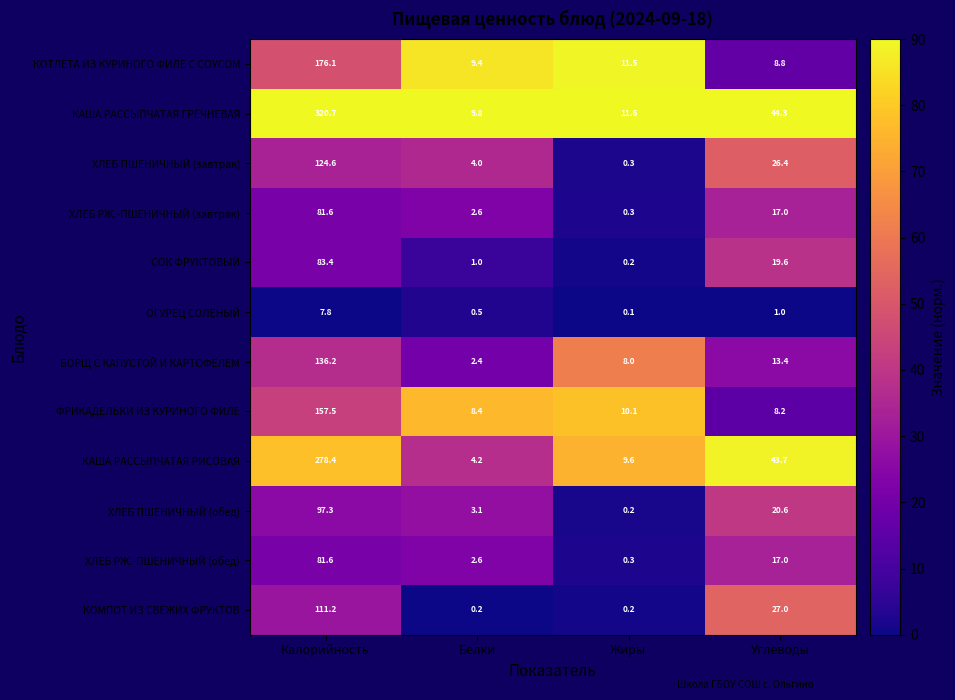

True or false: КОТЛЕТА ИЗ КУРИНОГО ФИЛЕ С СОУСОМ has a value of 8.8 at Углеводы.

True